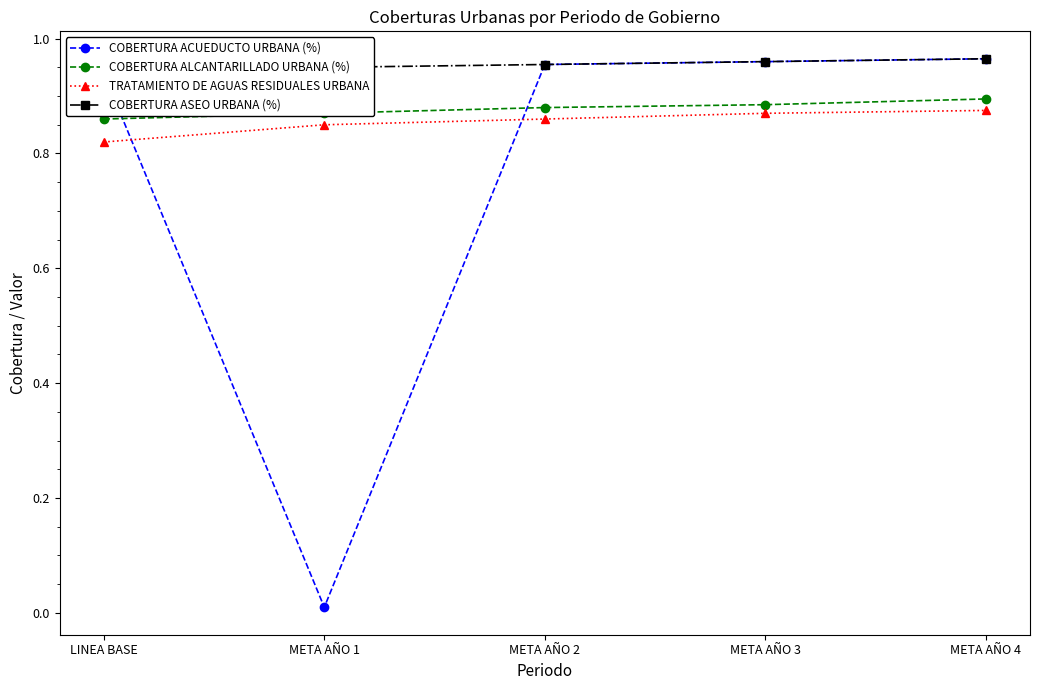

What is the label of the 2nd point from the left?

META AÑO 1